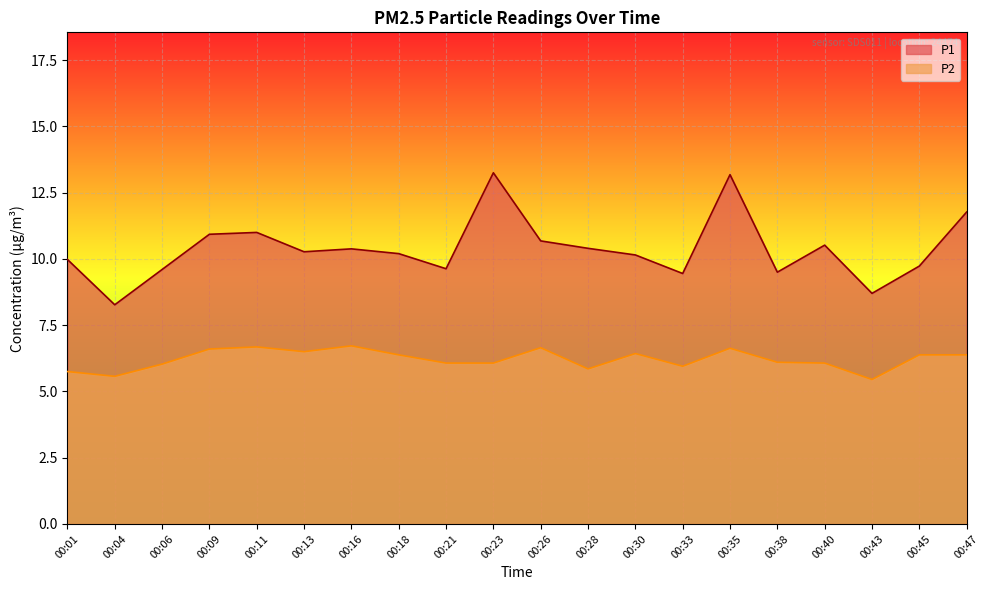

What are all the series names shown in the legend?

P1, P2